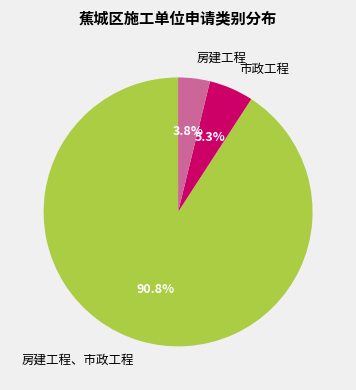

Which slice represents more than half of the pie?

房建工程、市政工程